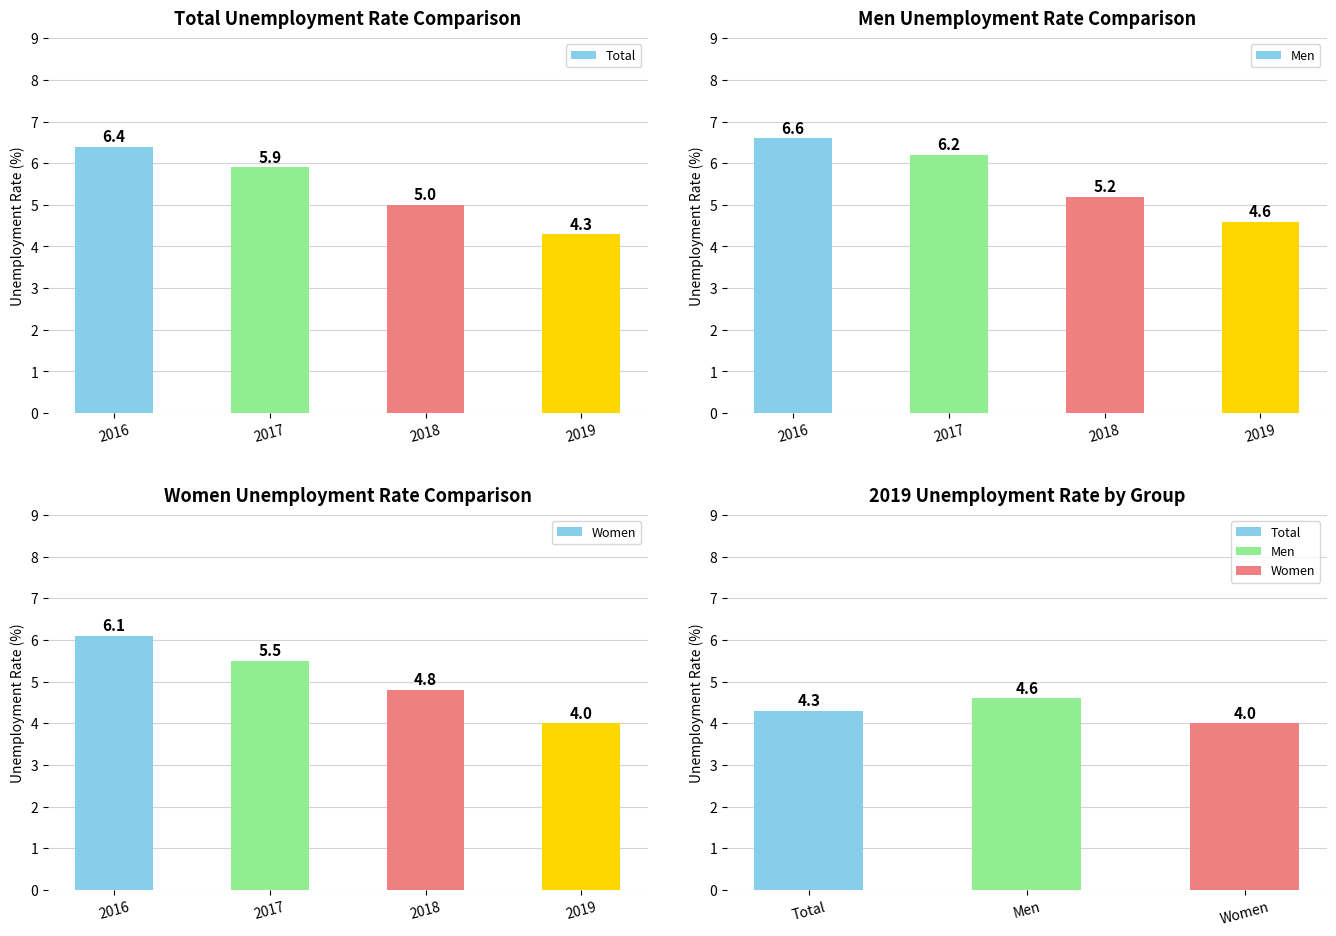

Are the bars horizontal?

No